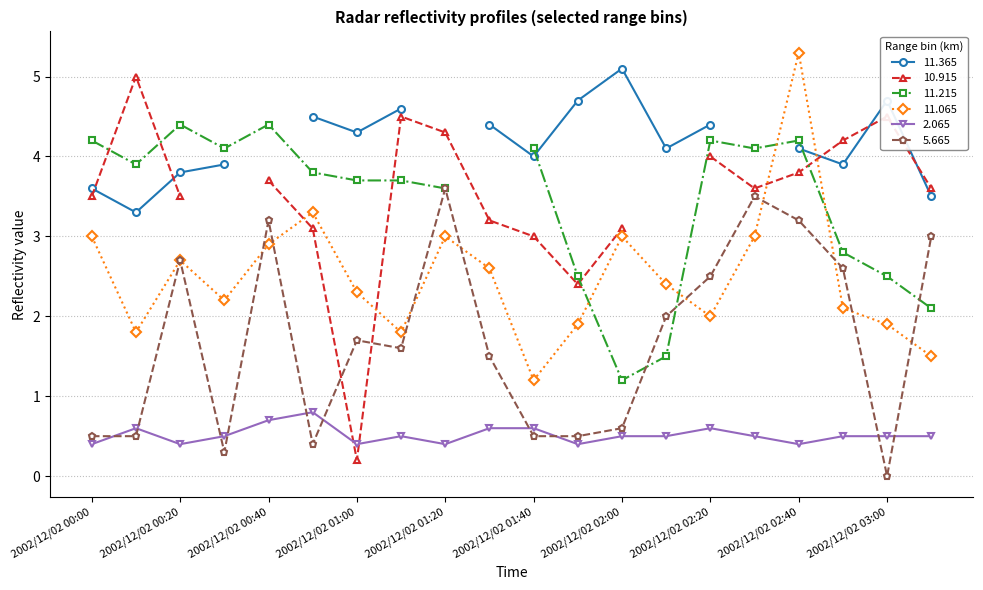

Which category has the lowest value in the 2.065 series?

2002/12/02 00:00